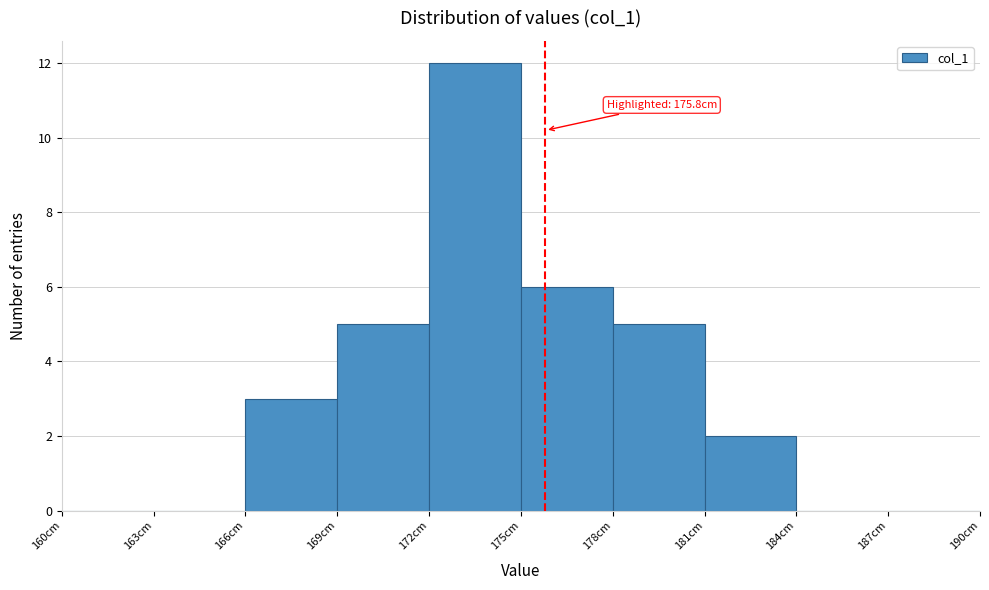

Over which range of the x-axis is the bar tallest?

172 to 175